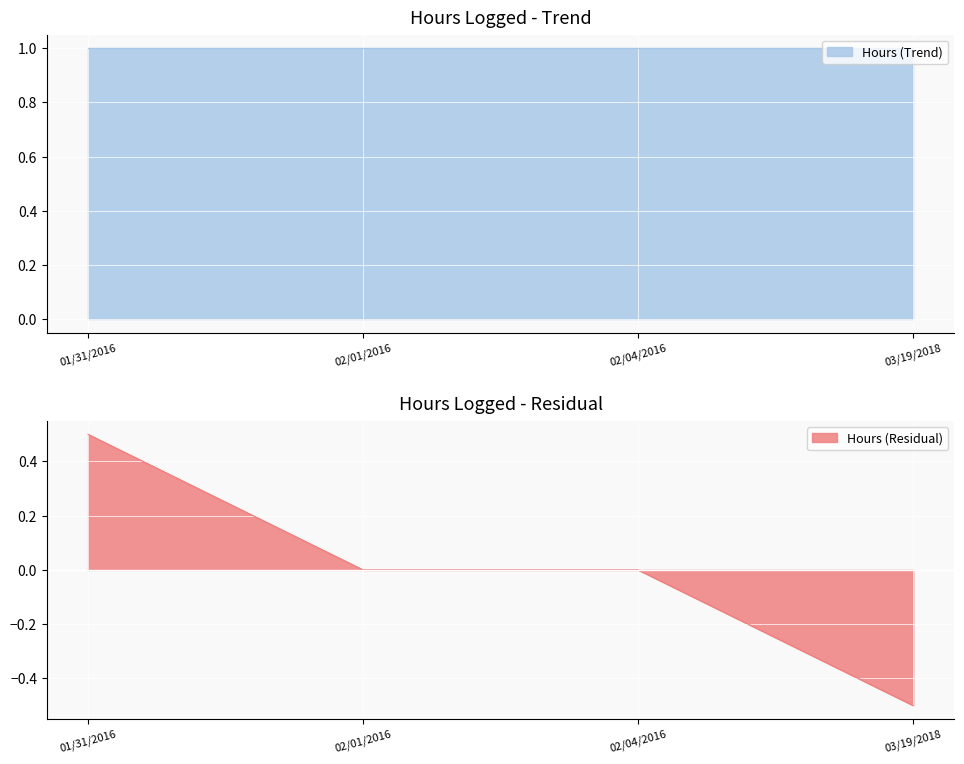

At which label is the value closest to 0?

02/01/2016